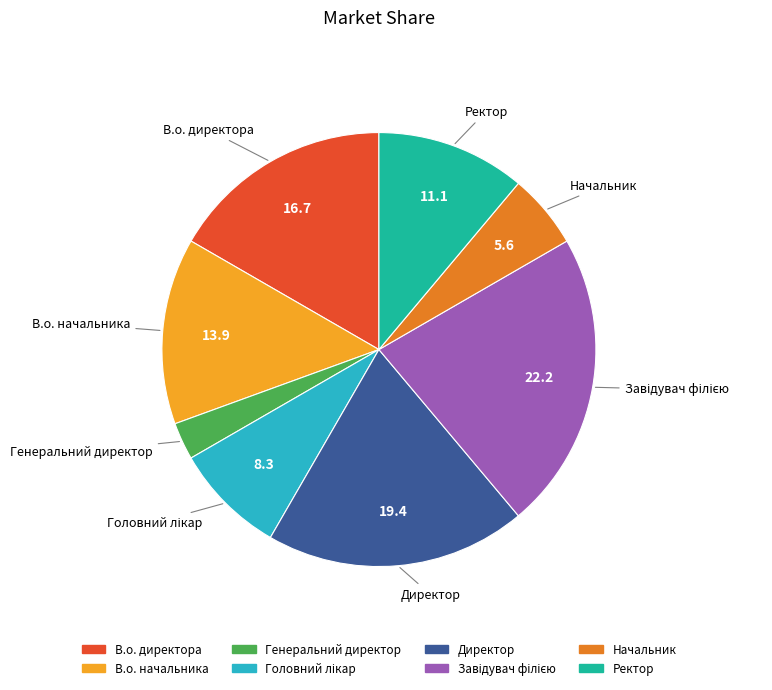

Approximately how many times larger is the value at Директор compared to В.о. начальника?

1.4